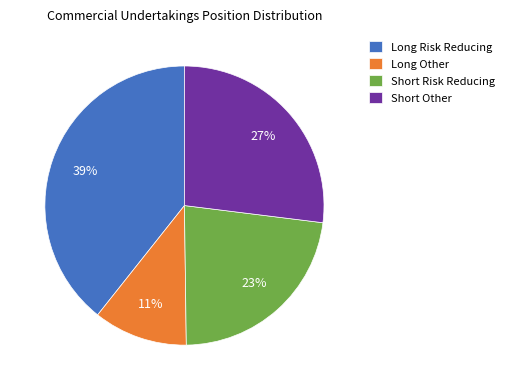

Do Long Risk Reducing and Short Other together represent more than half of the pie?

Yes